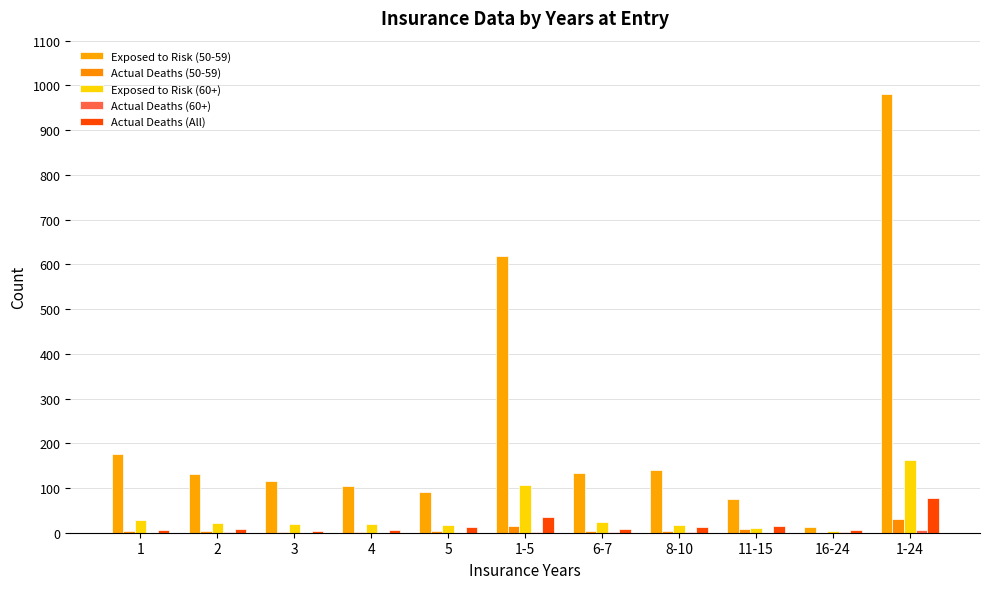

What is the label of the 10th bar from the left?

16-24